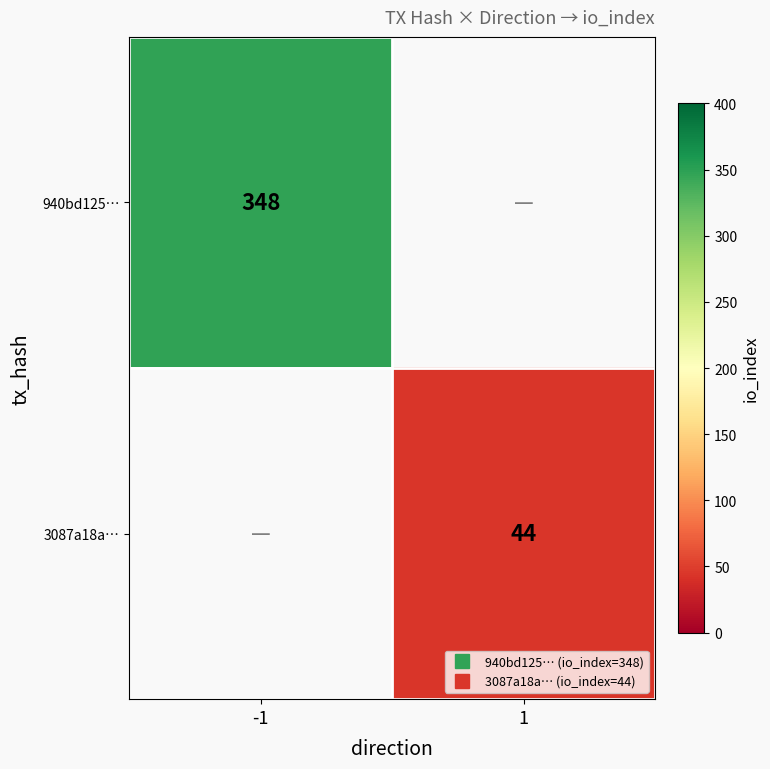

What is the highest value of the 940bd125… series?

348.0